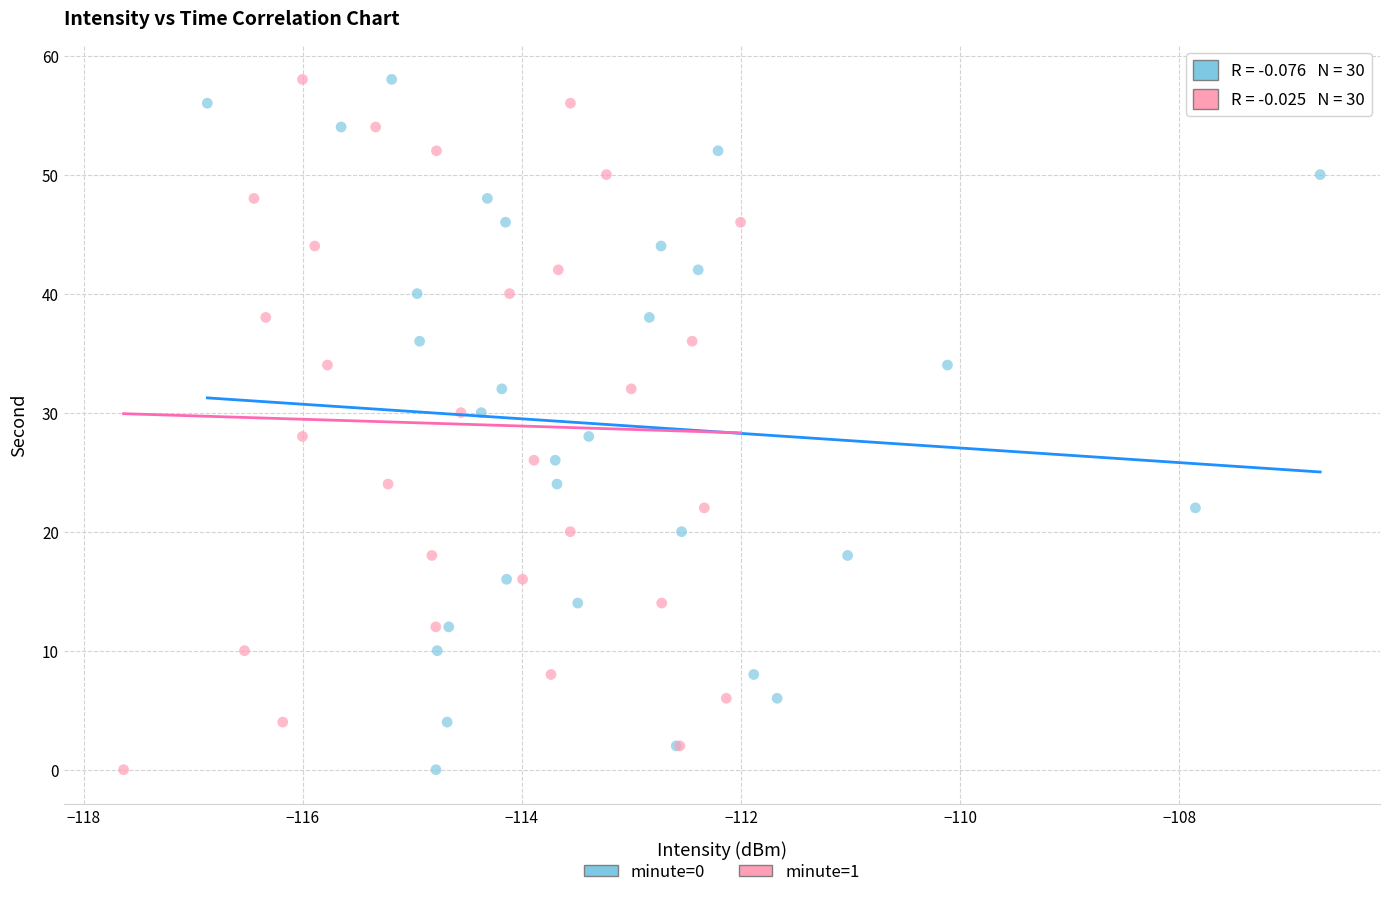

What are all the series names shown in the legend?

minute=0, minute=1